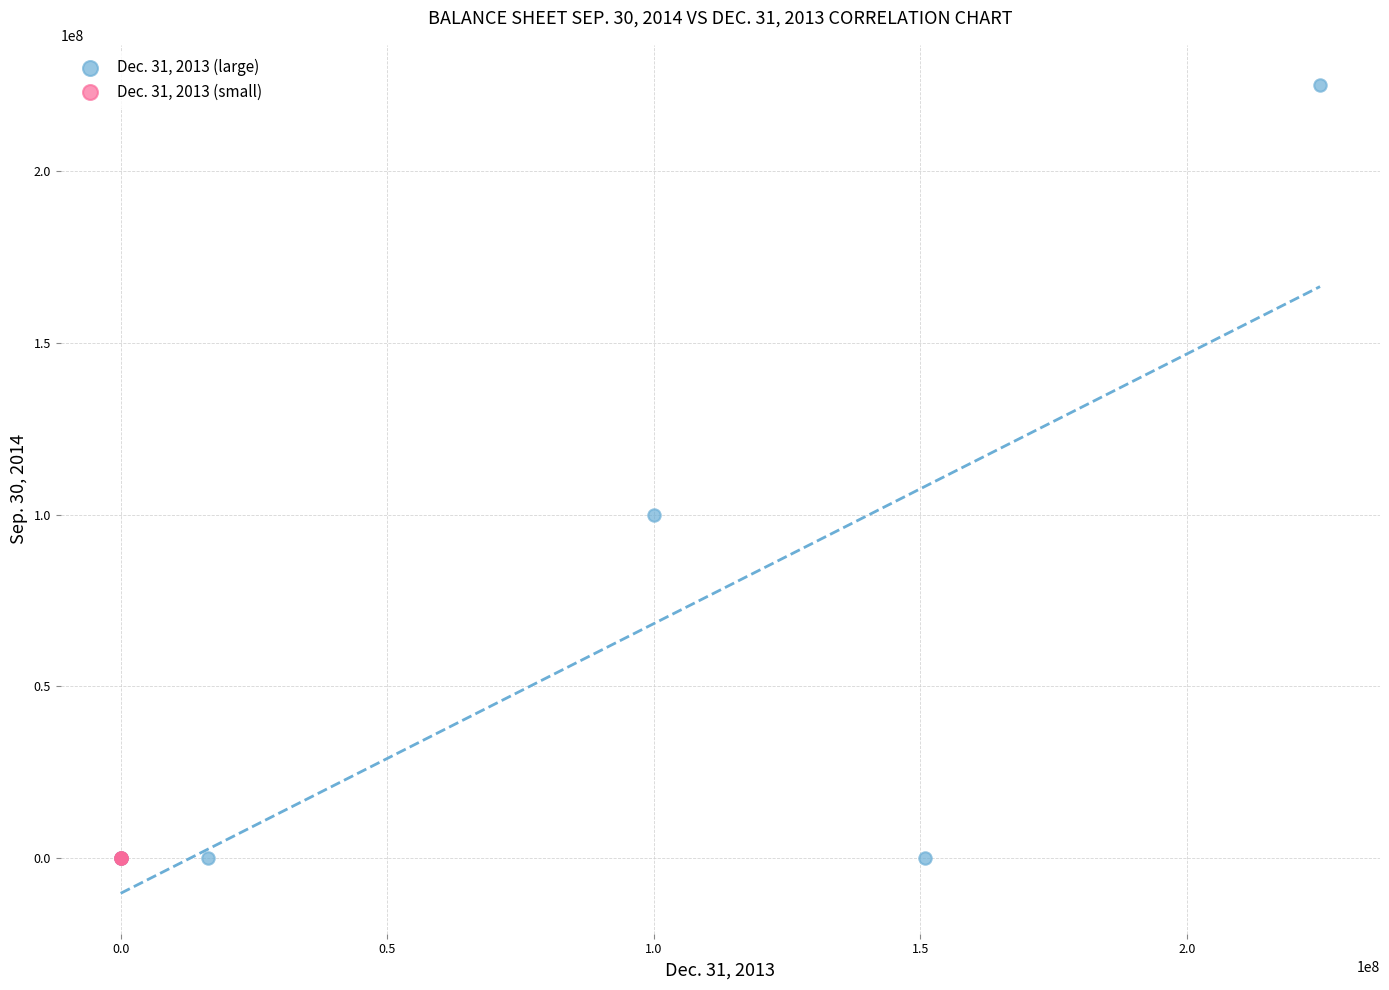

Which series contains the highest Y value?

Dec. 31, 2013 (large)